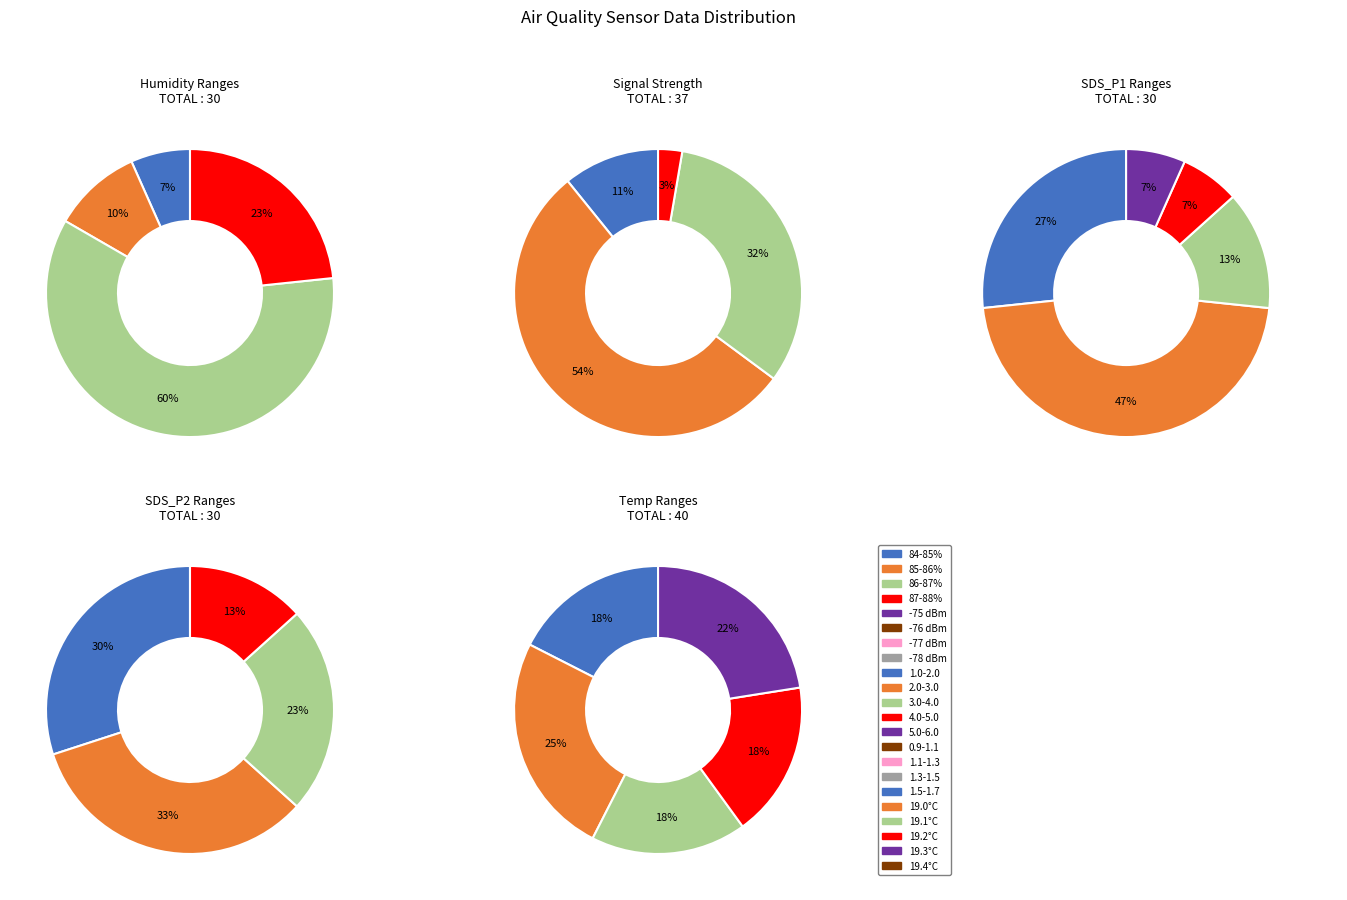

Between 8 and 3, which is larger?

8